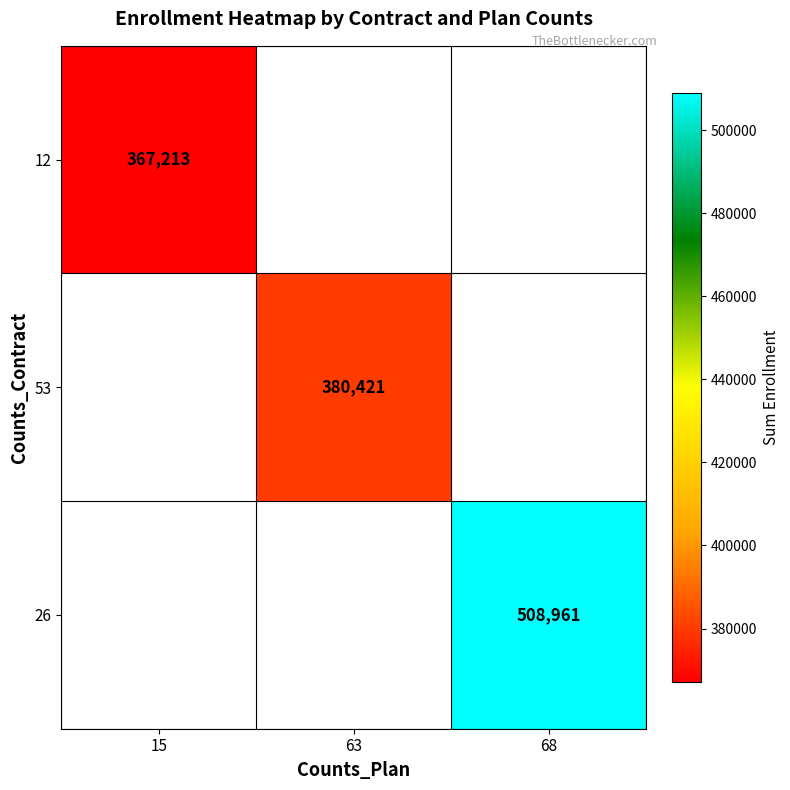

True or false: 53 has a value of 380421 at 63.

True